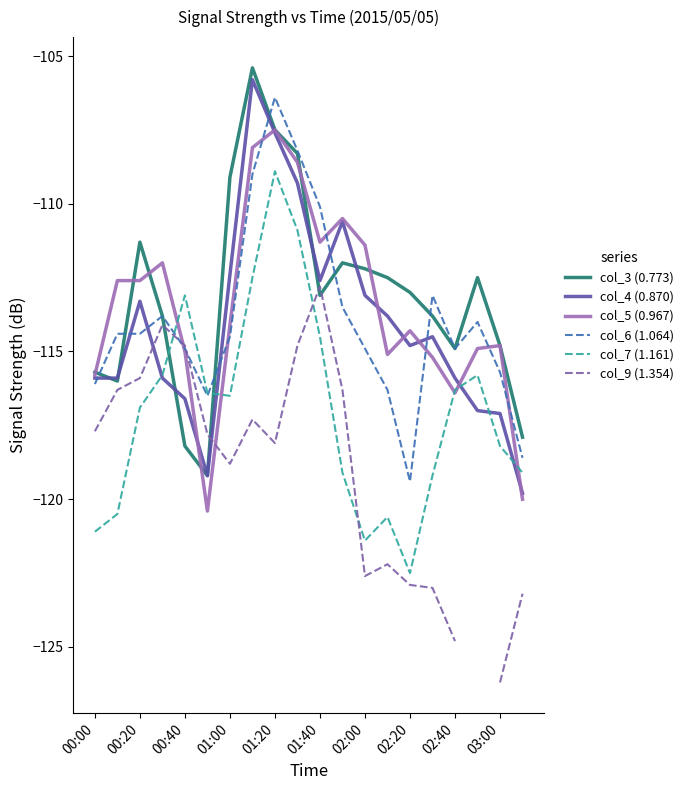

What is the maximum value for col_3 (0.773)?

-105.4